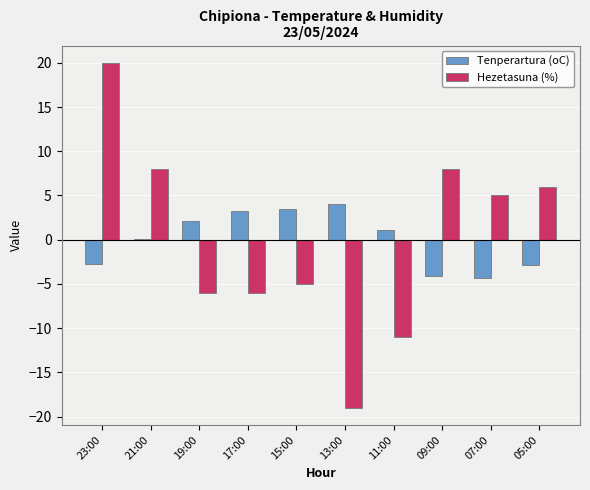

At which category is the sum across all series the highest?

23:00